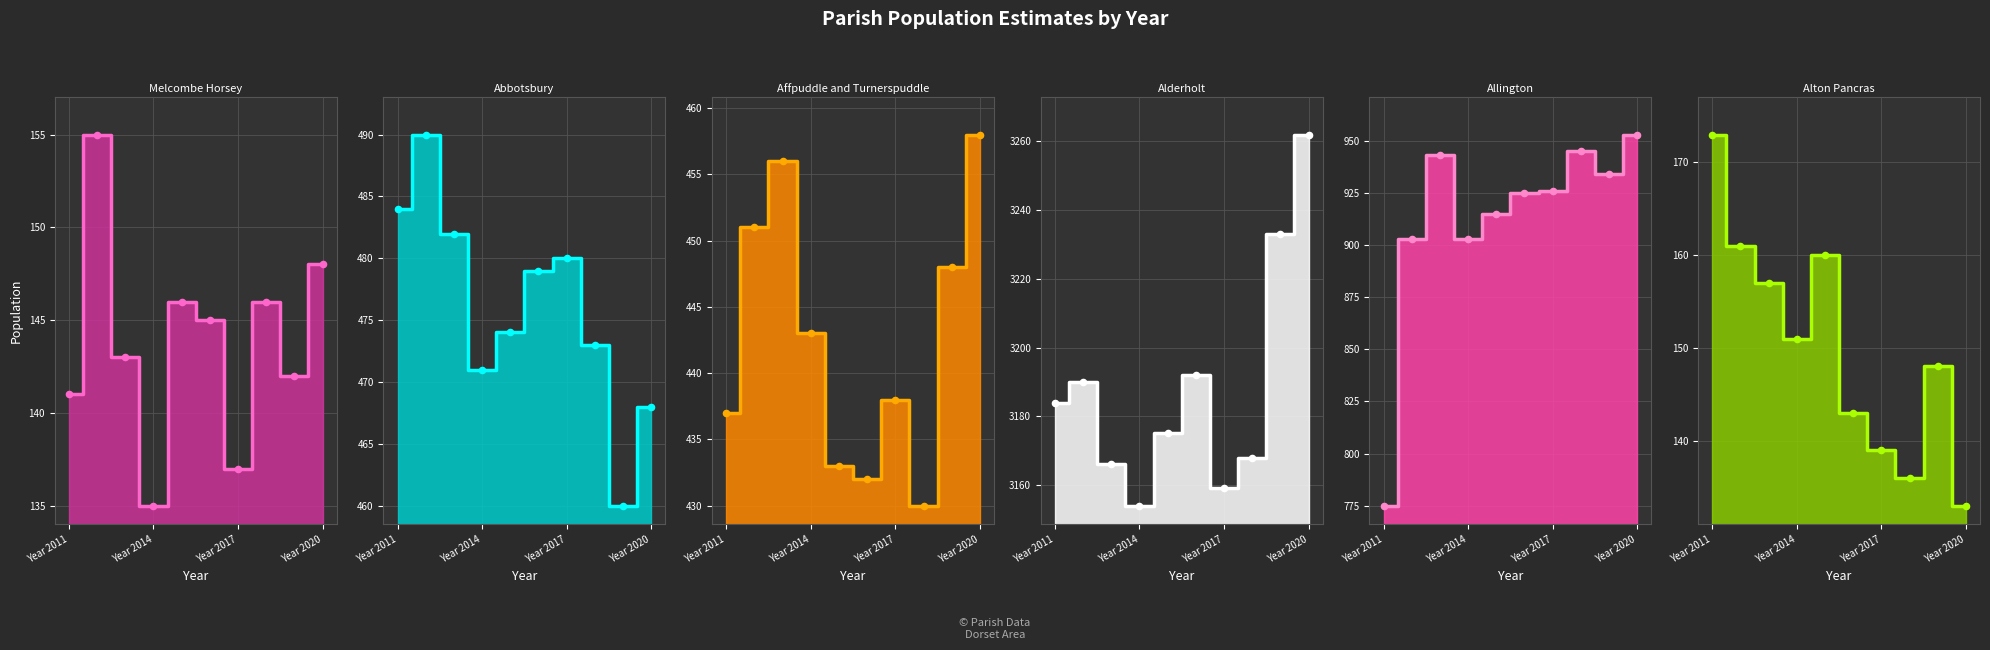

At how many categories does at least one series exceed 2343?

10